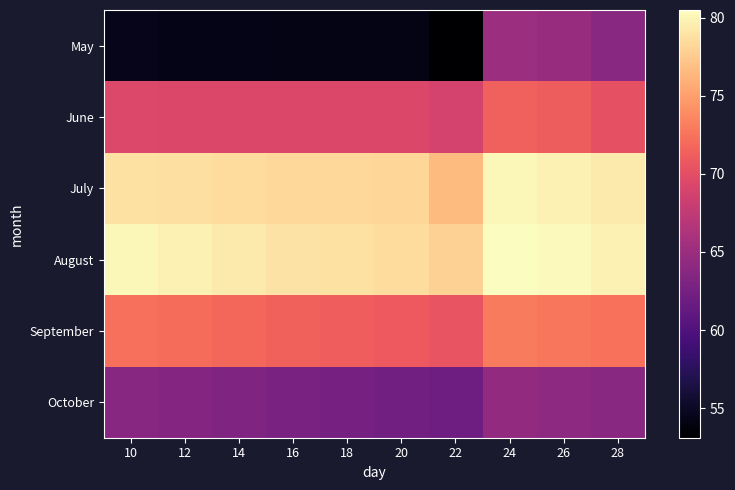

Which has a higher value, 28 or 10?

28